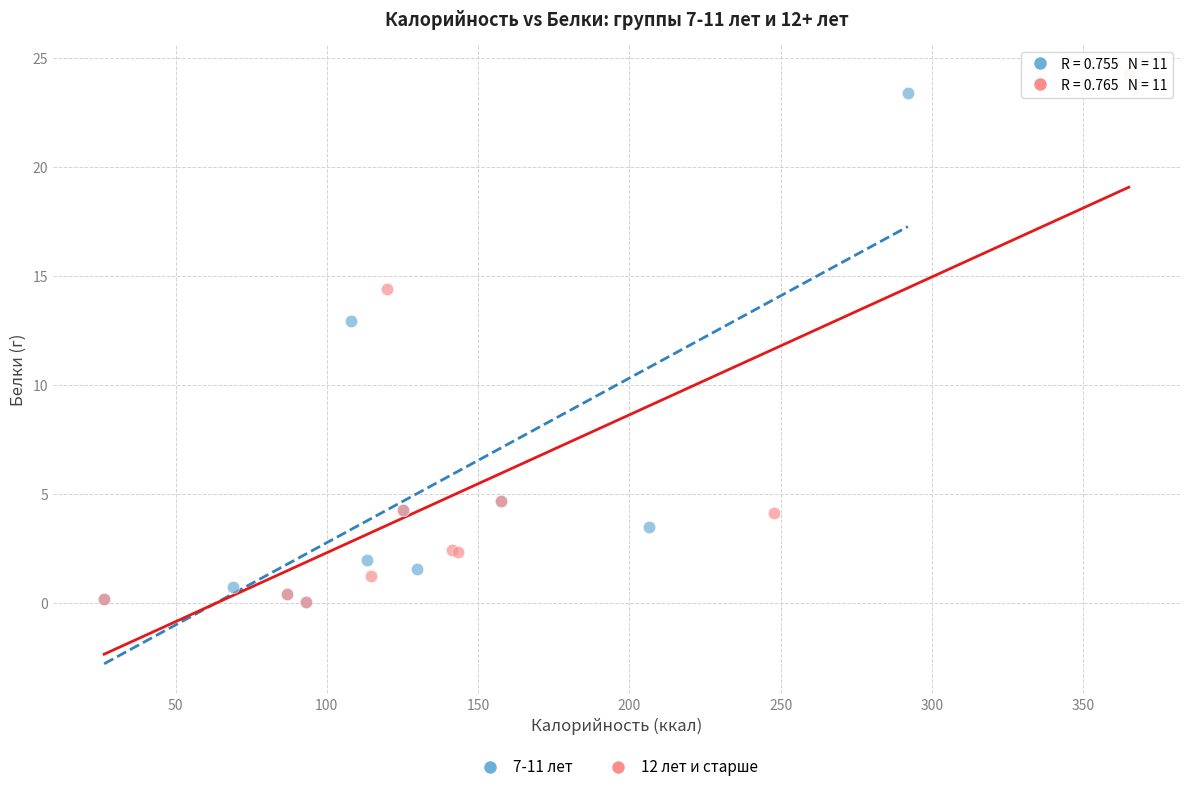

Which series has the widest spread of Y values?

12 лет и старше